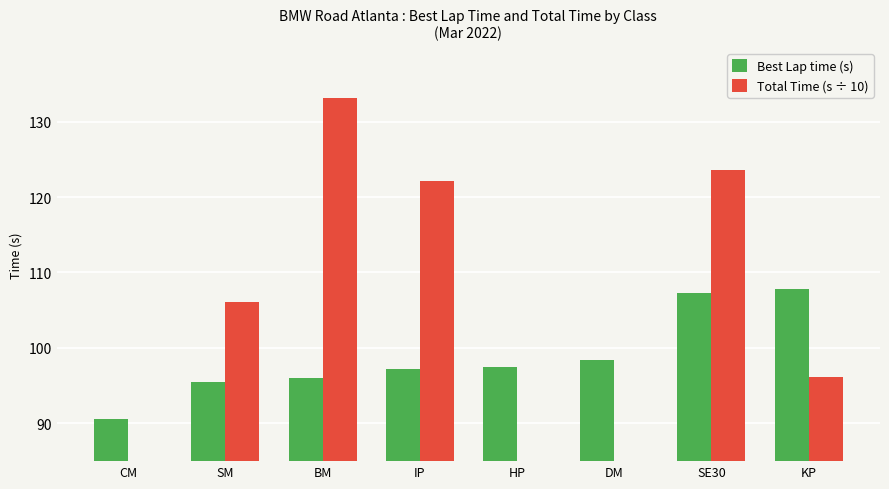

List the labels in order of Best Lap time (s) value, smallest first.

CM, SM, BM, IP, HP, DM, SE30, KP